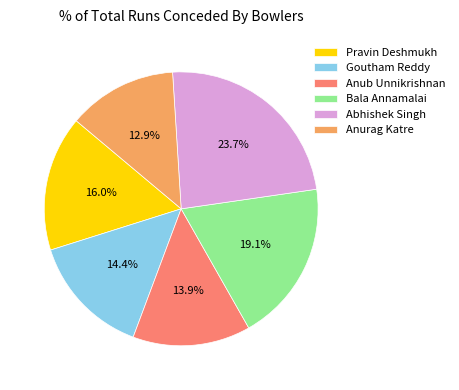

To the nearest percent, what portion does Abhishek Singh represent?

24%